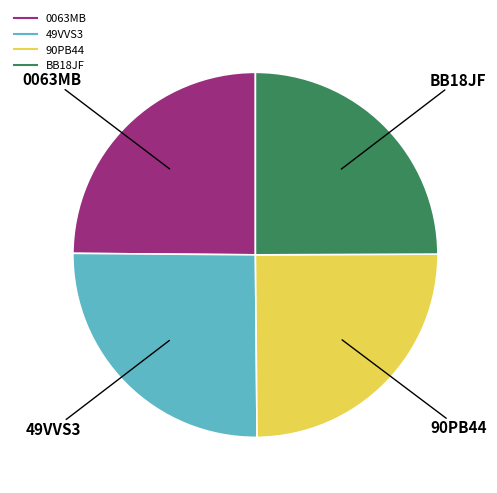

Does BB18JF represent more than half of the total?

No